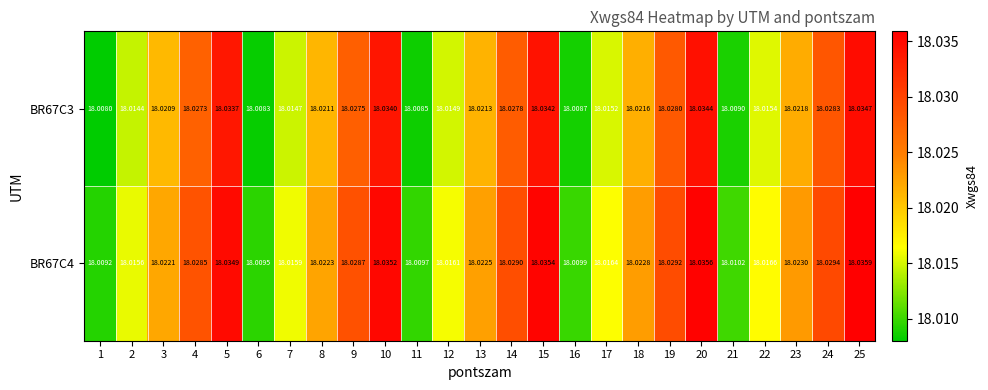

List the series in order of their peak value, highest first.

BR67C4, BR67C3